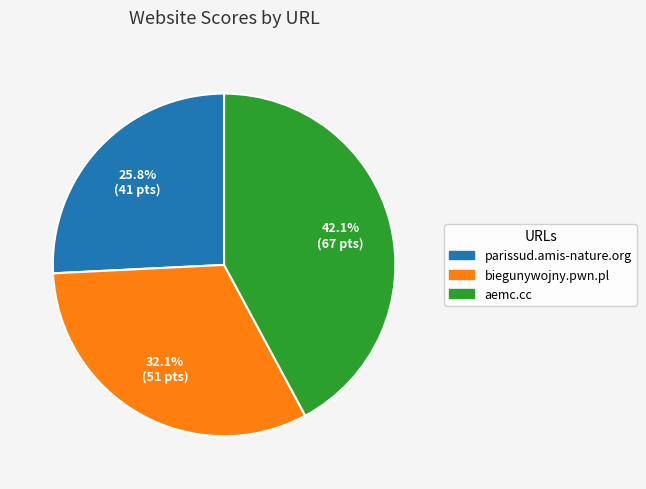

To the nearest percent, what portion does parissud.amis-nature.org represent?

26%